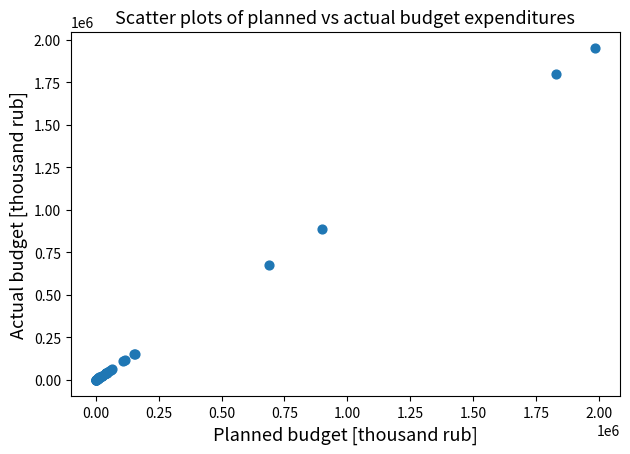

What Y value in the scatter plot is closest to 975890?

887955.7